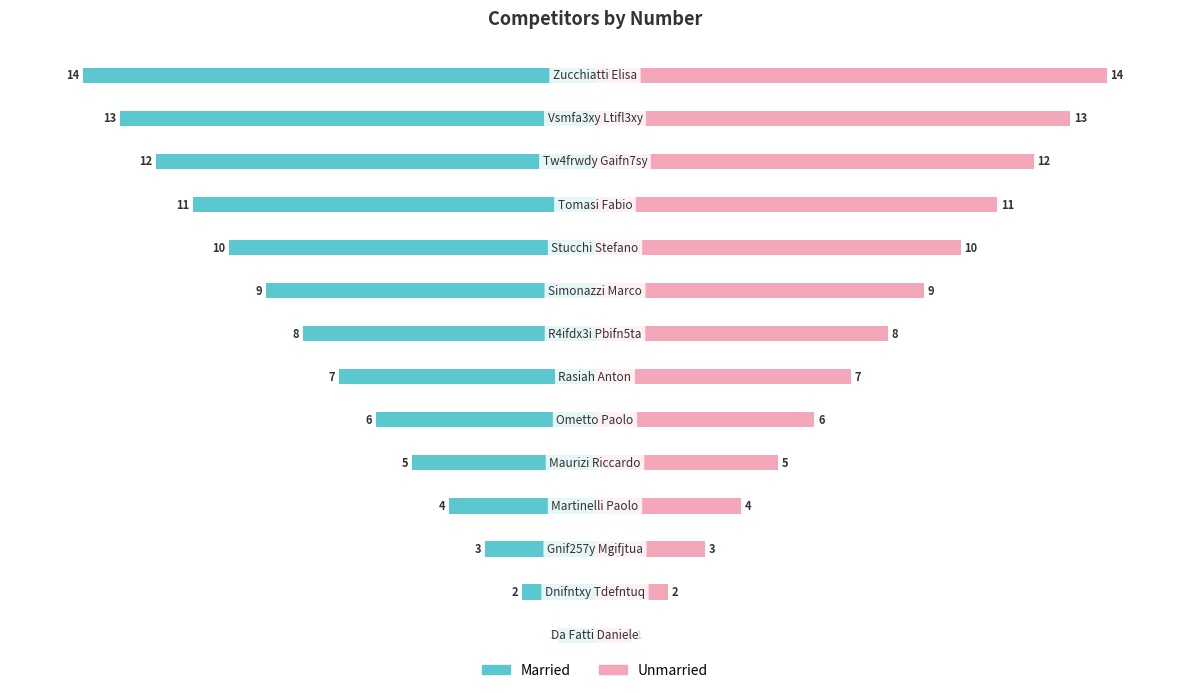

What is the difference between the second highest and minimum values in the Unmarried series?

12